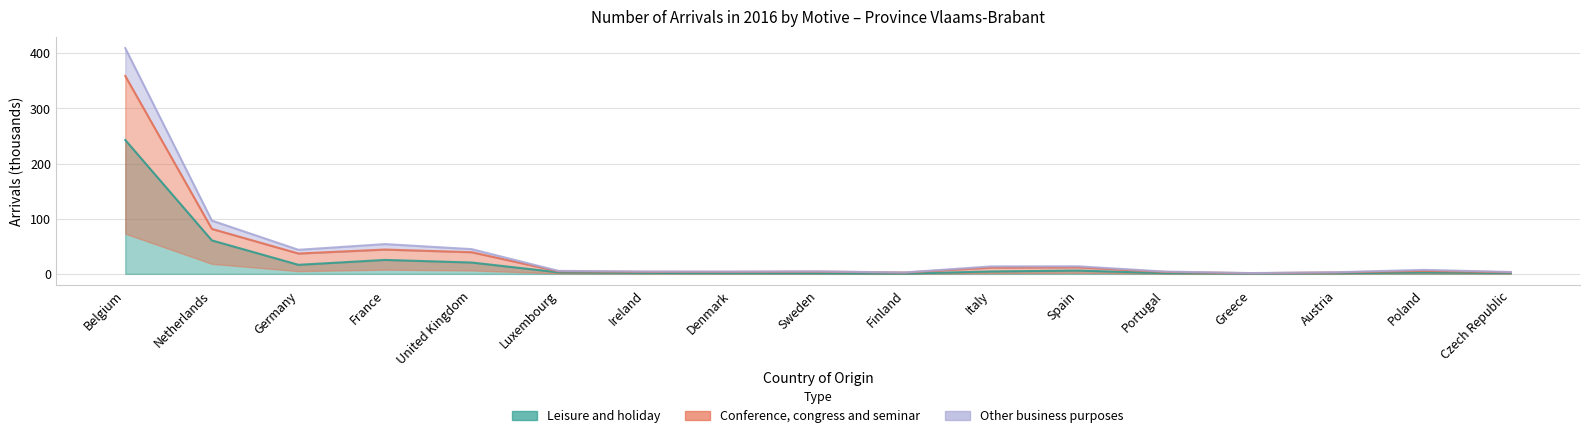

Which series has the largest range (max minus min)?

Other business purposes